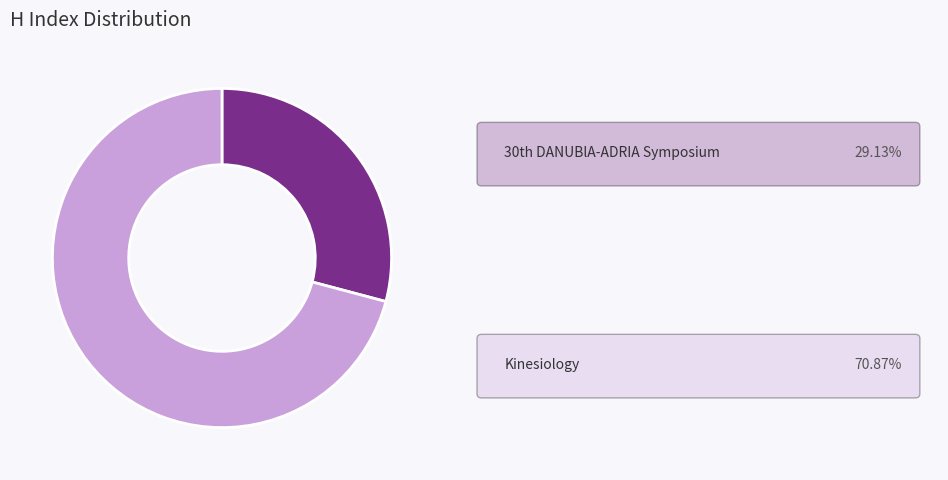

Does any single category account for the majority?

Yes